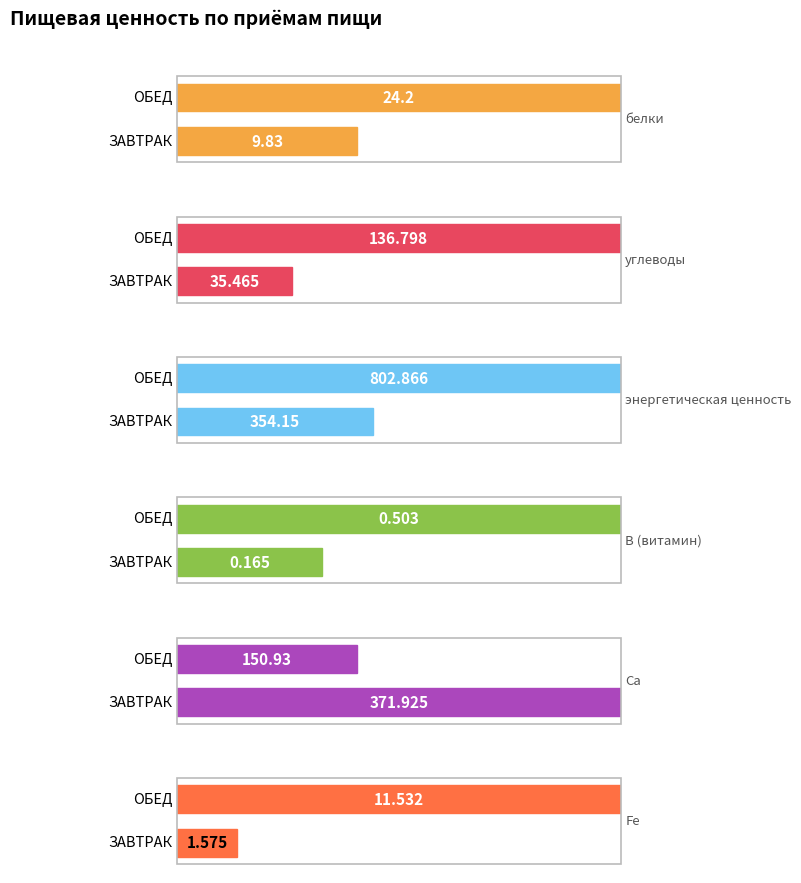

At which category is the sum across all series the highest?

ОБЕД